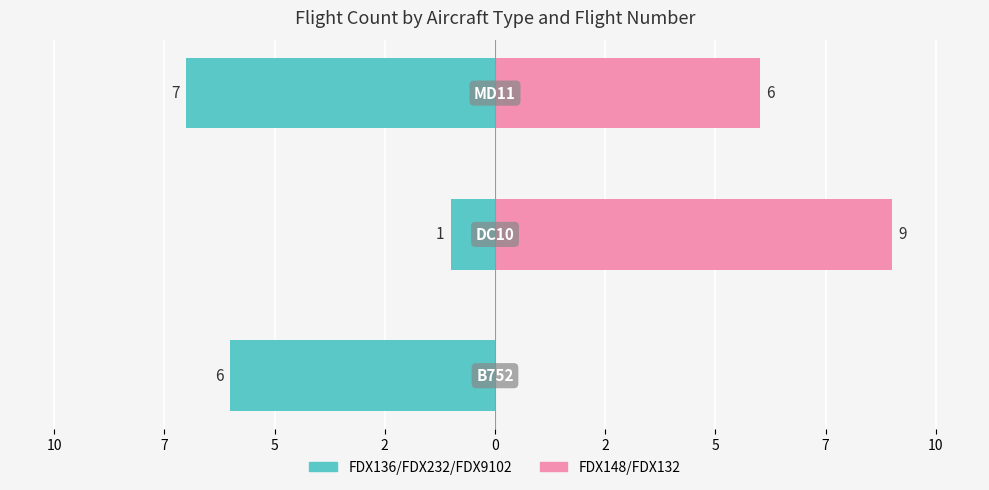

Rank the series by their average value, from highest to lowest.

FDX148/FDX132, FDX136/FDX232/FDX9102